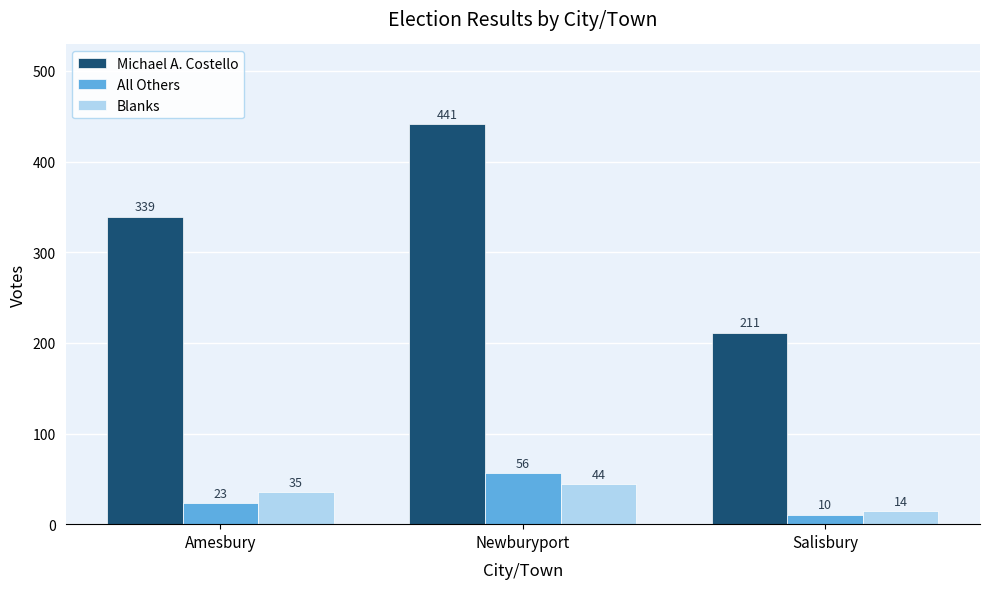

What is the sum of all Blanks values?

93